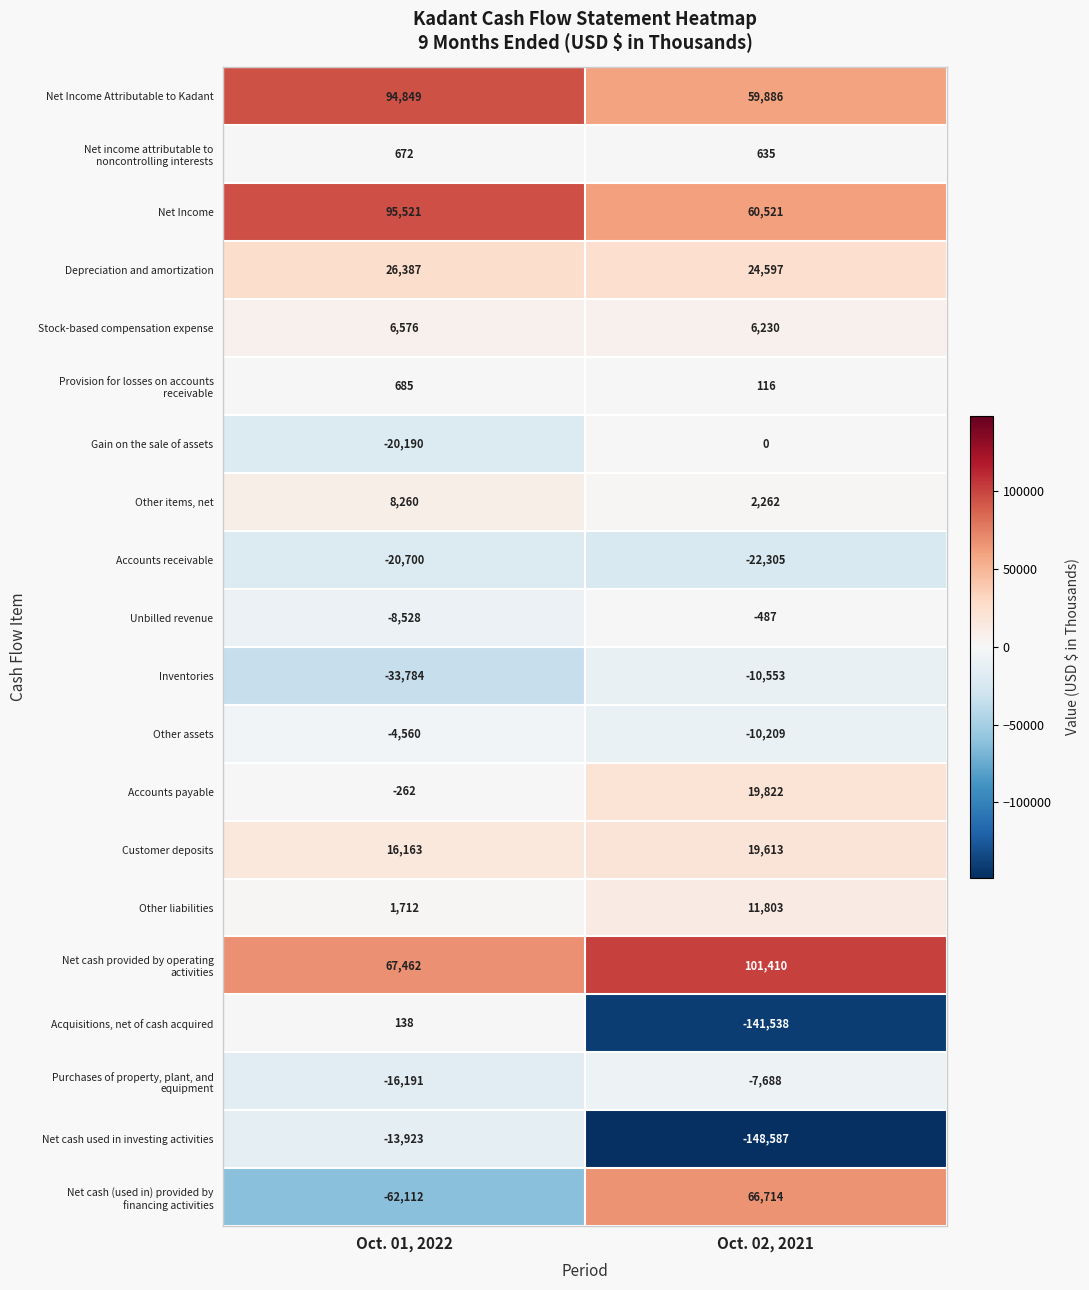

True or false: Net cash used in investing activities has a value of -20930 at Oct. 01, 2022.

False